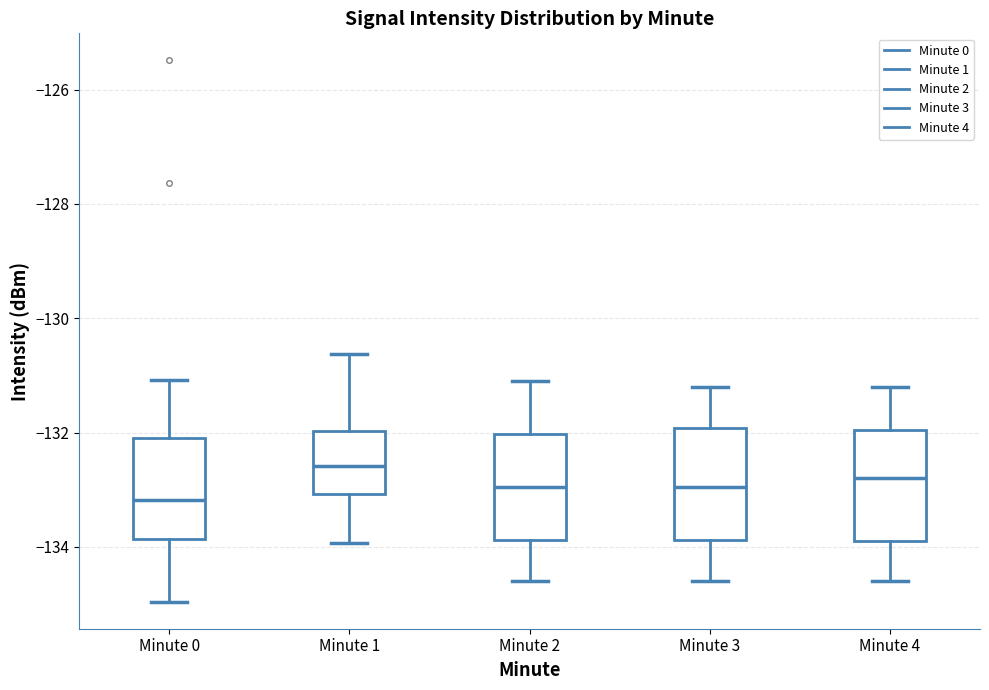

Reading left to right, read every box against the y-axis: the position of its median line, the range the box covers, and the ends of its whiskers. The values are not printed on the chart, so give them approximately, as read against the axis.

Minute 0: median -133.2, box -133.8 to -132.0, whiskers -135.0 to -131.0
Minute 1: median -132.6, box -133.0 to -132.0, whiskers -134.0 to -130.6
Minute 2: median -133.0, box -133.8 to -132.0, whiskers -134.6 to -131.0
Minute 3: median -133.0, box -133.8 to -132.0, whiskers -134.6 to -131.2
Minute 4: median -132.8, box -133.8 to -132.0, whiskers -134.6 to -131.2